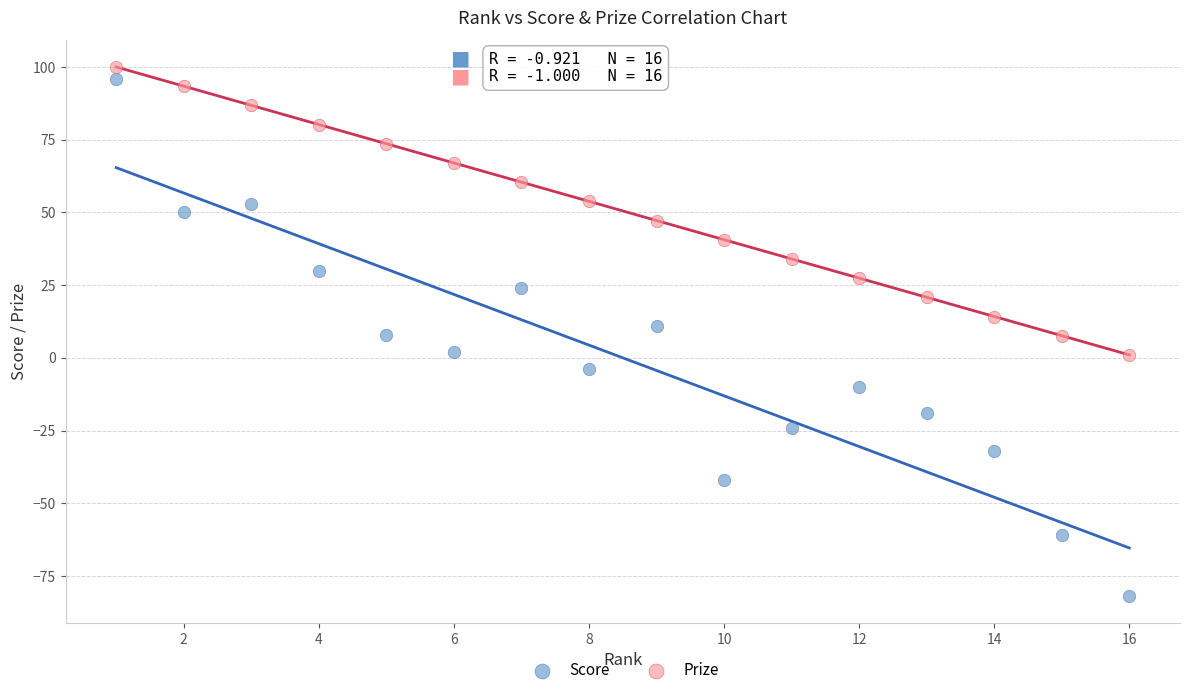

Which series reaches the minimum Y coordinate?

Score